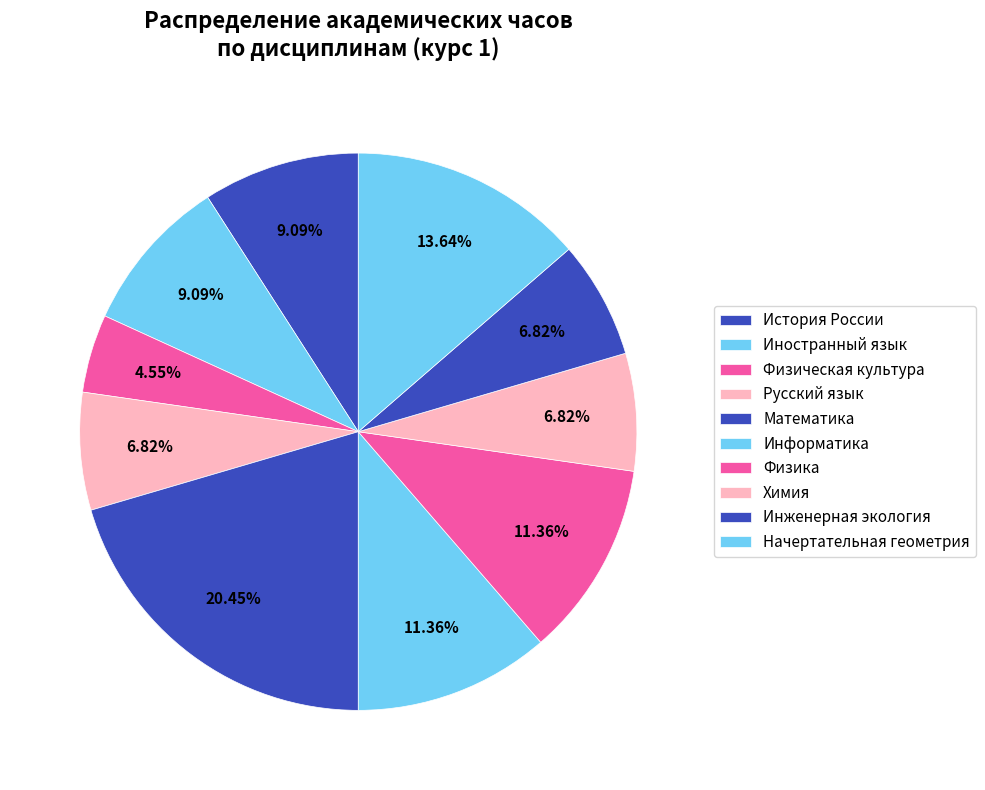

Which slice is the smallest?

Физическая культура